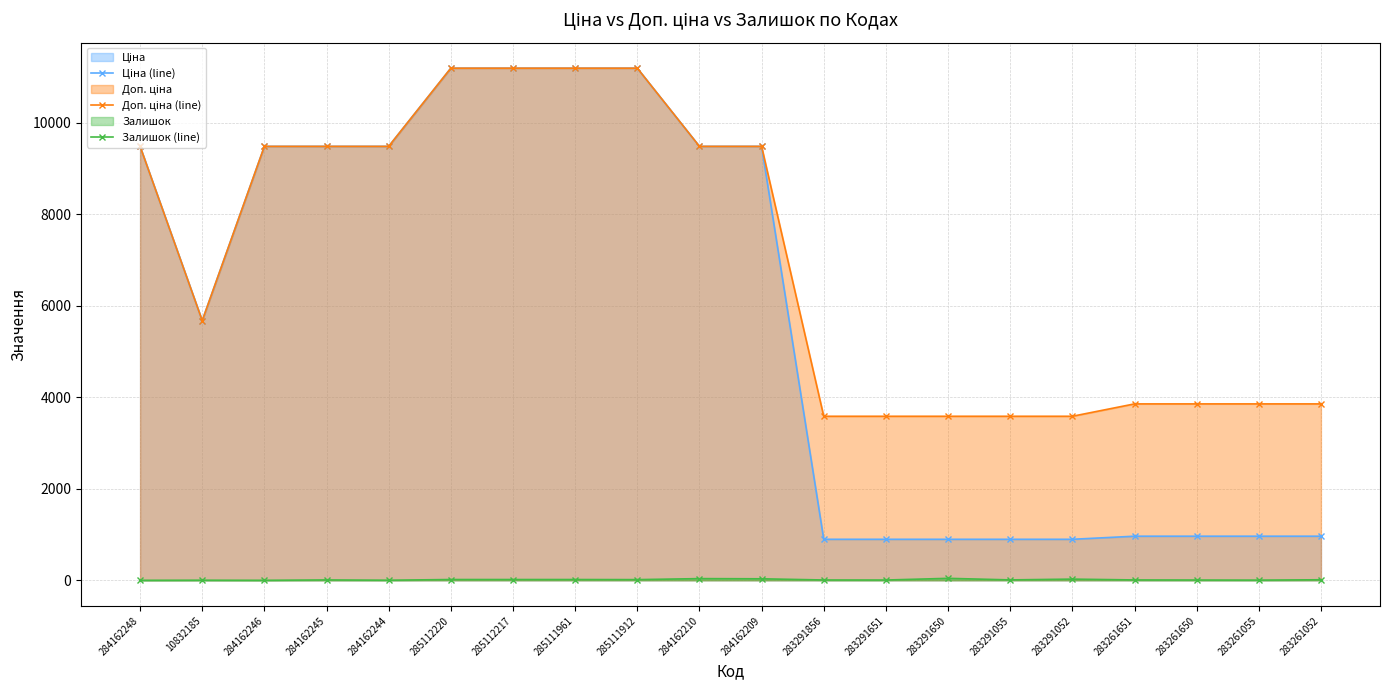

What is the approximate value of Ціна (line) at 284162210?

9480.1